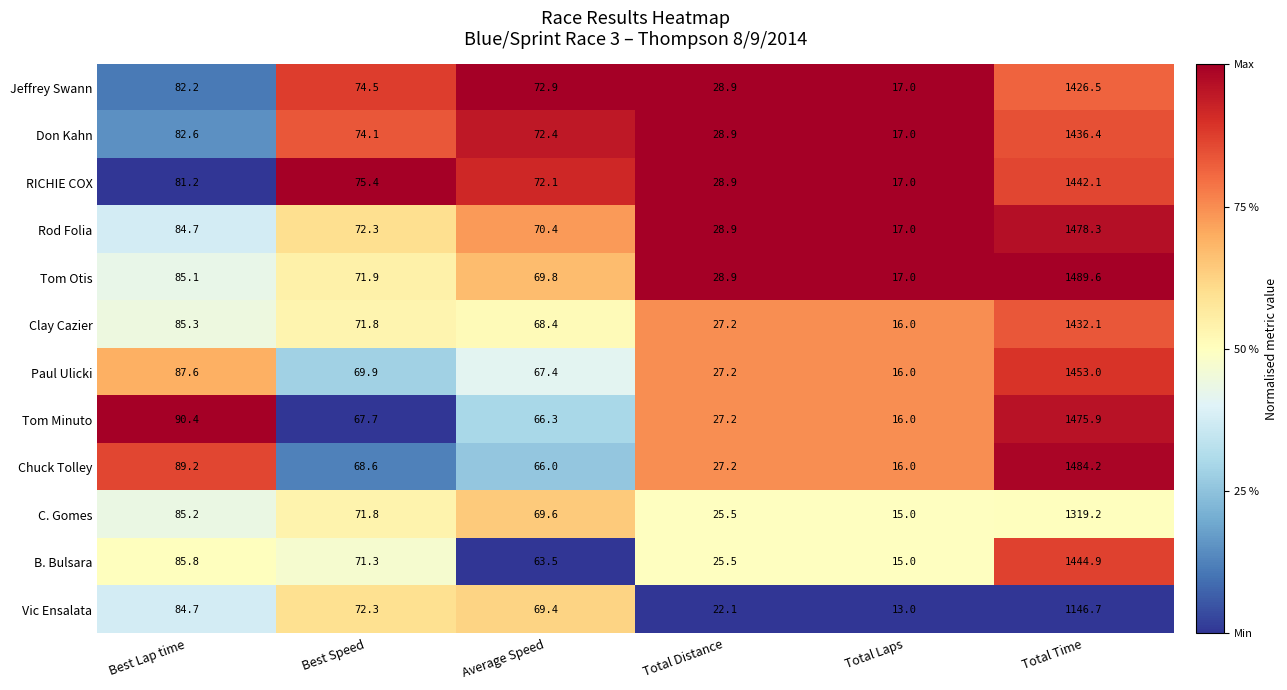

Which series has the largest total across all categories?

Tom Otis